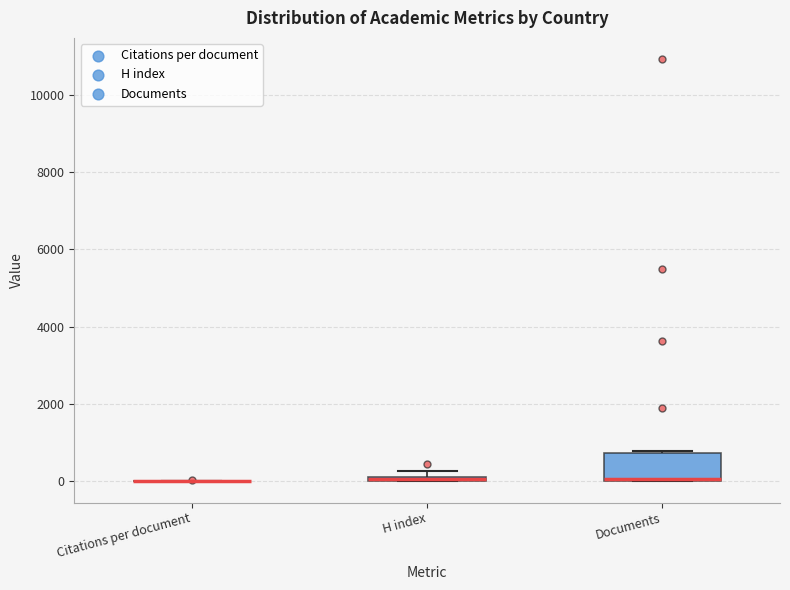

Where is the upper edge of the box for H index on the y-axis? The values are not printed on the chart, so give them approximately, as read against the axis.

200